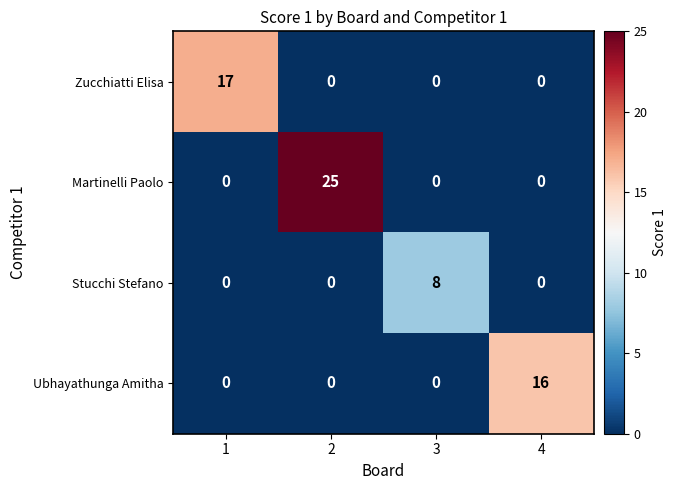

Rank the series by their maximum value, from lowest to highest.

Stucchi Stefano, Ubhayathunga Amitha, Zucchiatti Elisa, Martinelli Paolo